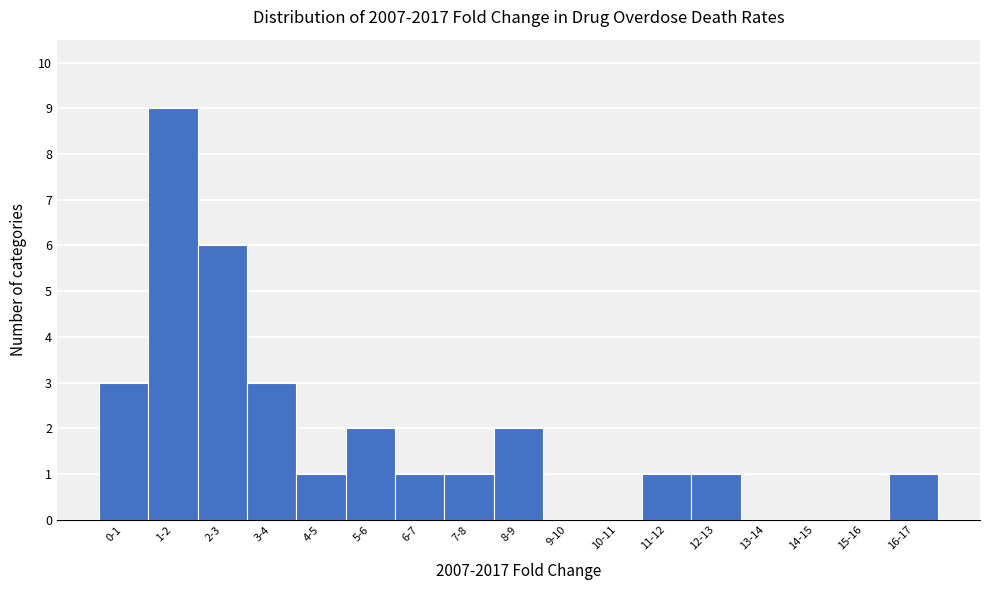

Reading right to left, transcribe all the data shown in this chart.

16-17=1	15-16=0	14-15=0	13-14=0	12-13=1	11-12=1	10-11=0	9-10=0	8-9=2	7-8=1	6-7=1	5-6=2	4-5=1	3-4=3	2-3=6	1-2=9	0-1=3